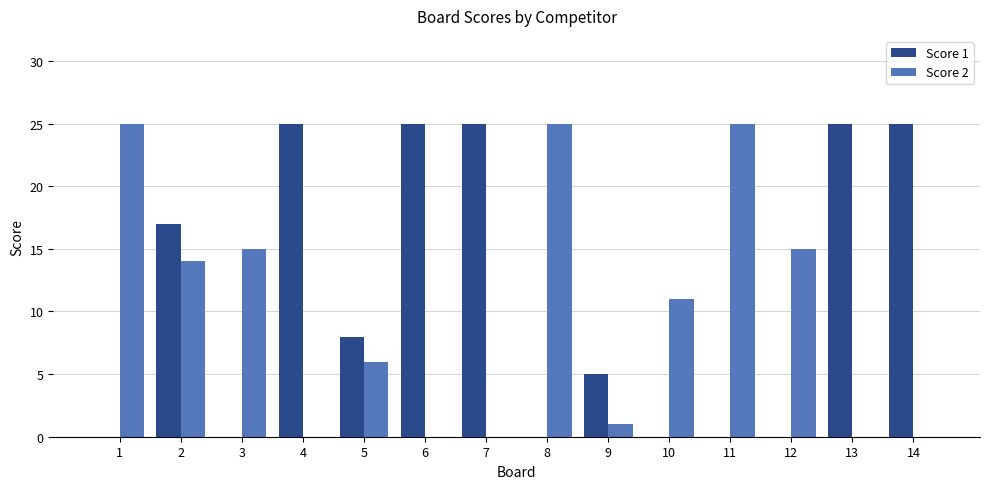

What are all the series names shown in the legend?

Score 1, Score 2